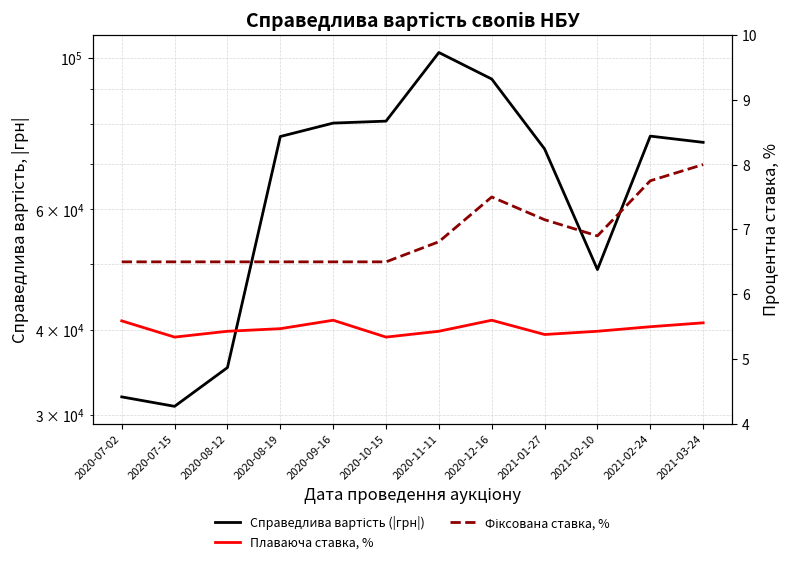

What value does the Фіксована ставка, % series have at 2020-09-16?

6.5